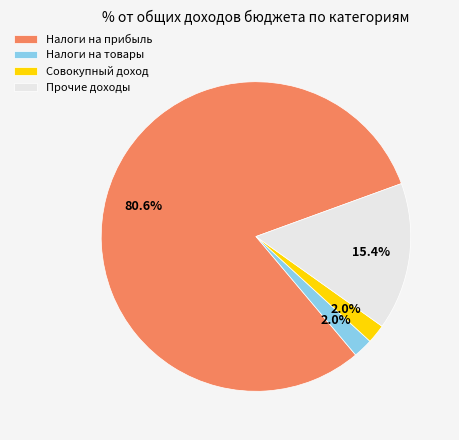

Between Совокупный доход and Налоги на прибыль, which is larger?

Налоги на прибыль